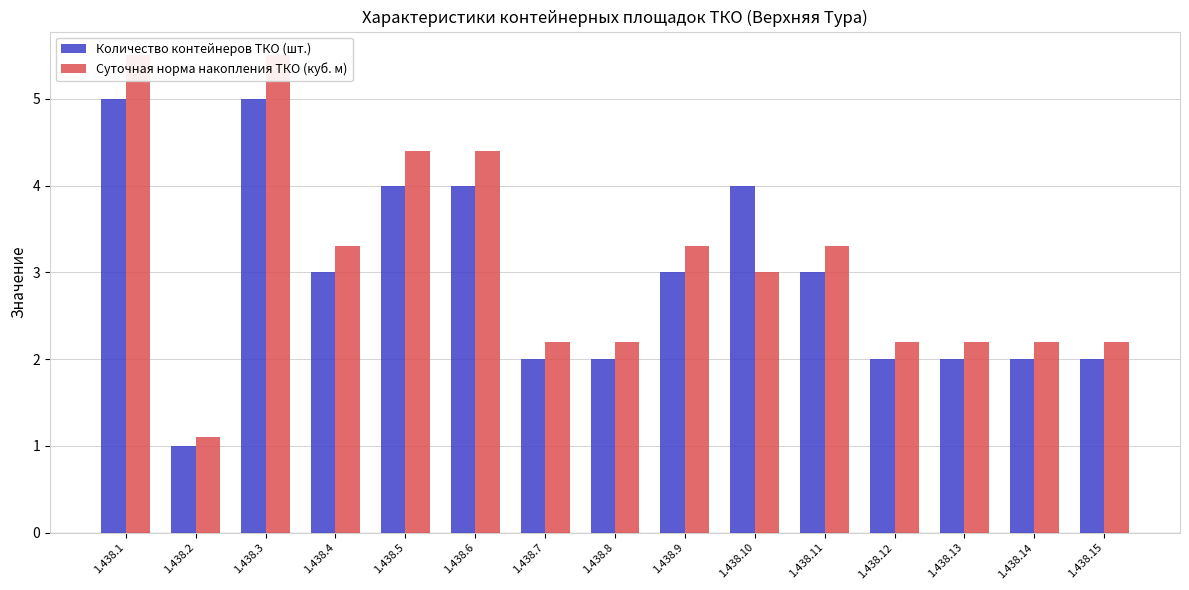

At 1.438.7, list the series in order from smallest to largest.

Количество контейнеров ТКО (шт.), Суточная норма накопления ТКО (куб. м)